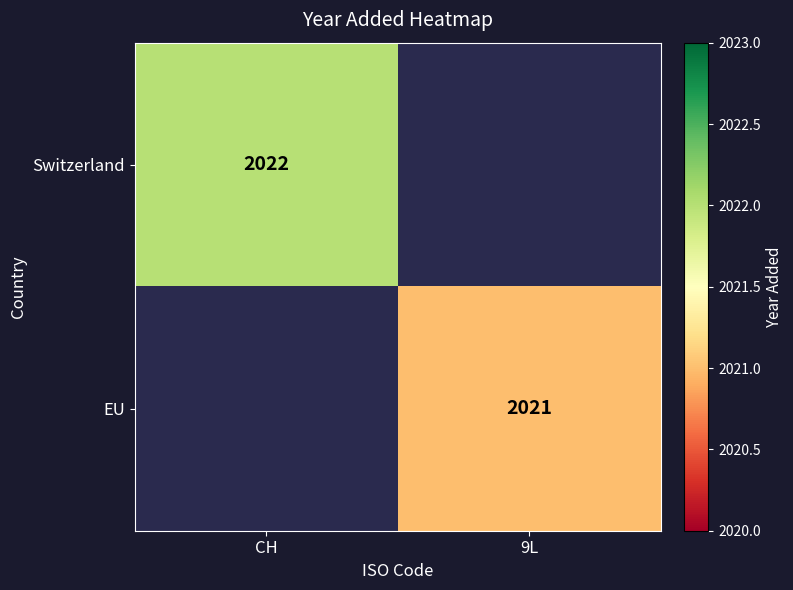

The value of EU at 9L is 2885. True or false?

False